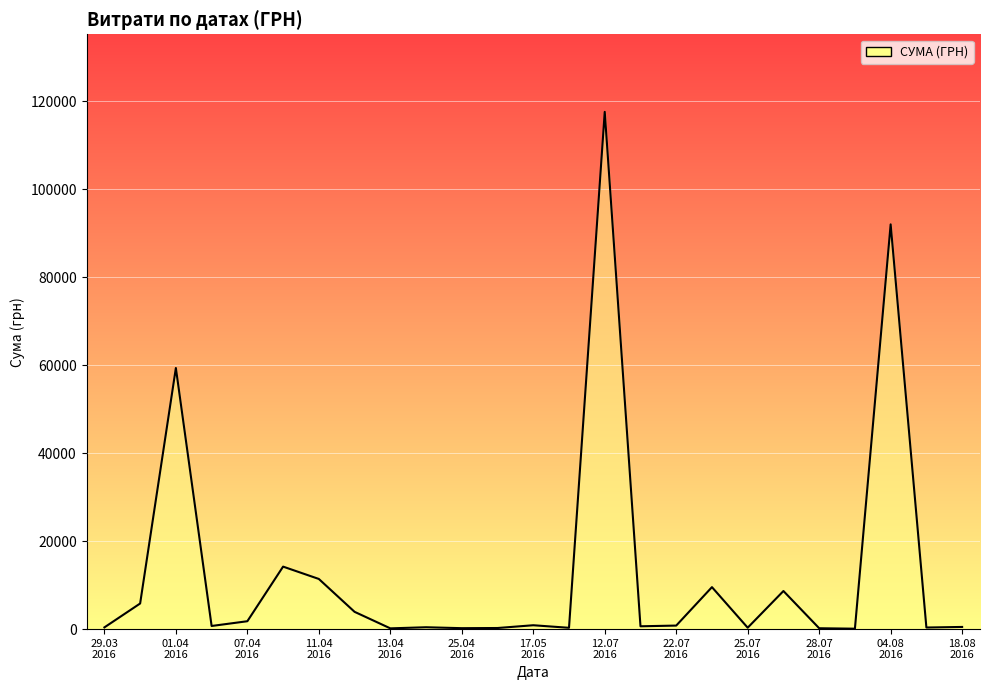

What is the difference between the maximum and minimum values?

117471.0